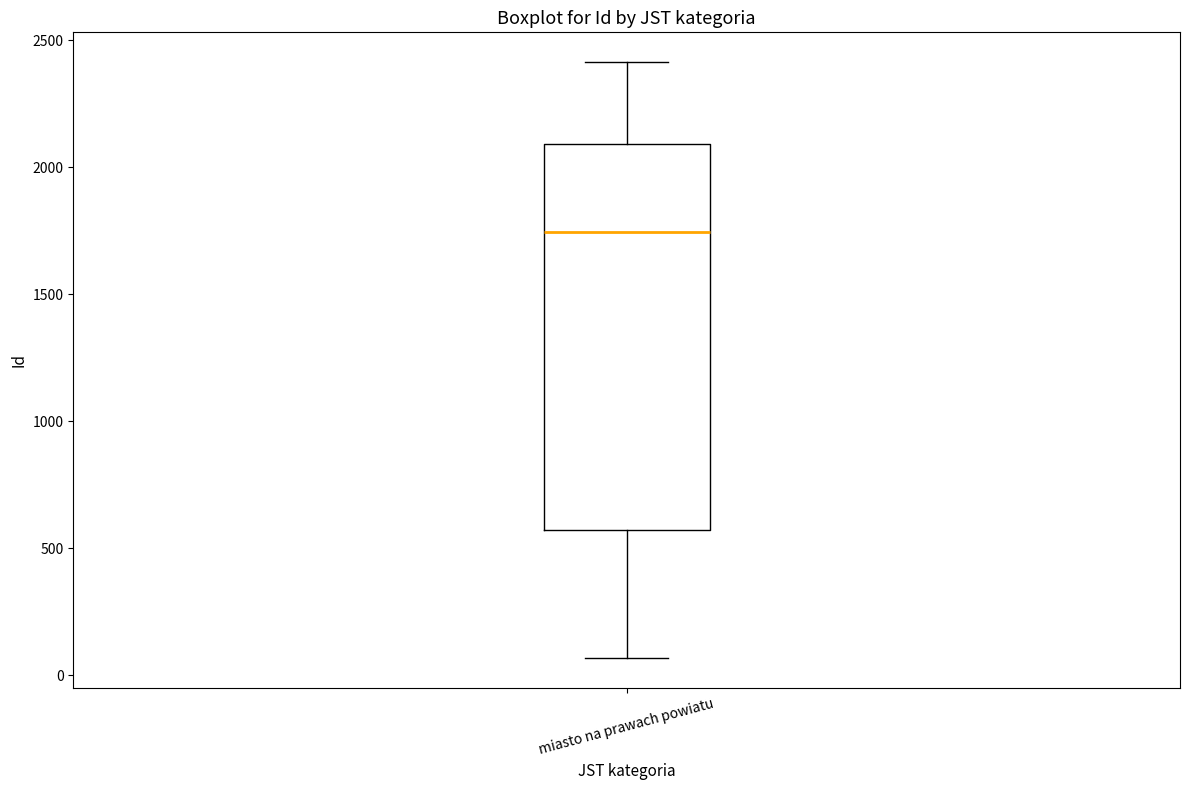

Transcribe this box plot: give where the median line is, the range the box spans, and where the two whiskers end, as read against the y-axis. The values are not printed on the chart, so give them approximately, as read against the axis.

median 1750, box 550 to 2100, whiskers 50 to 2400